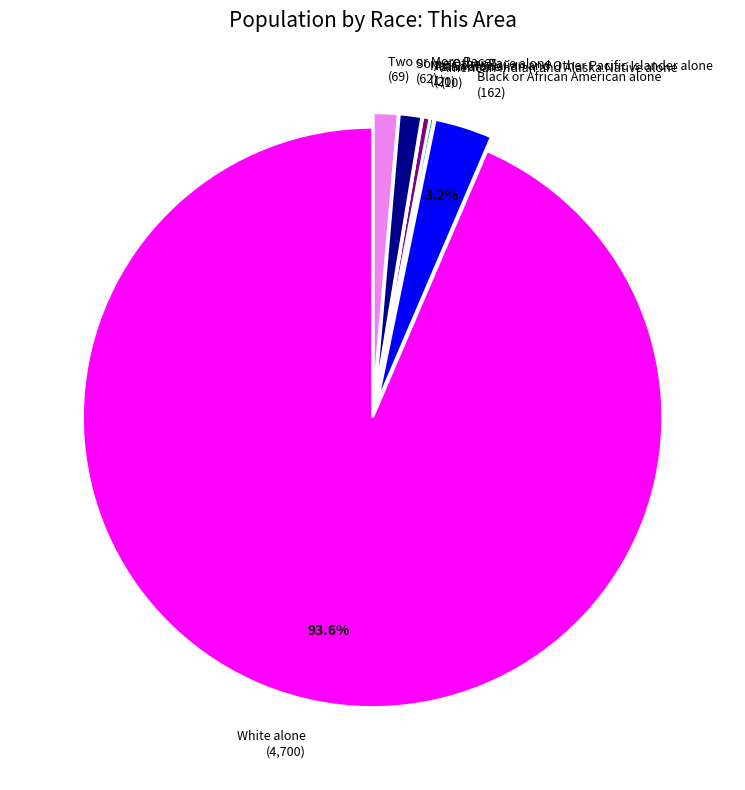

Which category has the biggest portion of the pie?

White alone